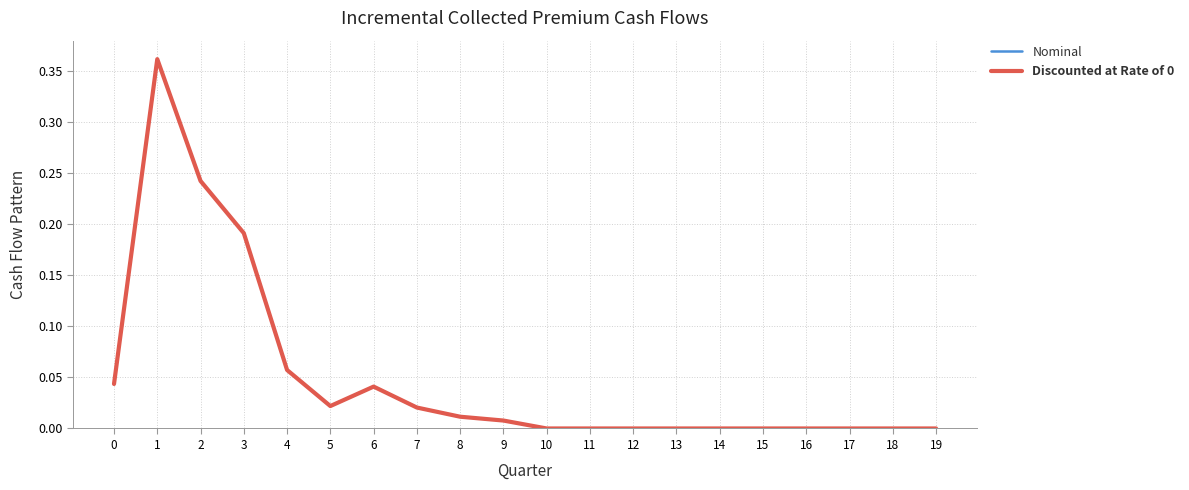

True or false: Discounted at Rate of 0 has more than 0 points higher than both neighbors.

True